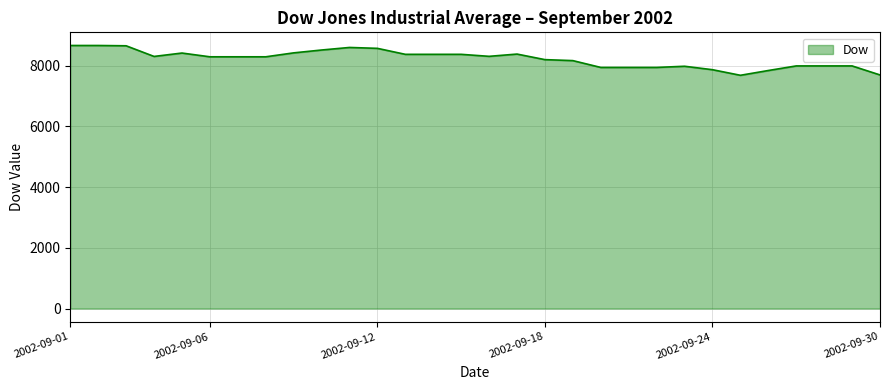

What is the difference between the maximum and minimum values?

982.1